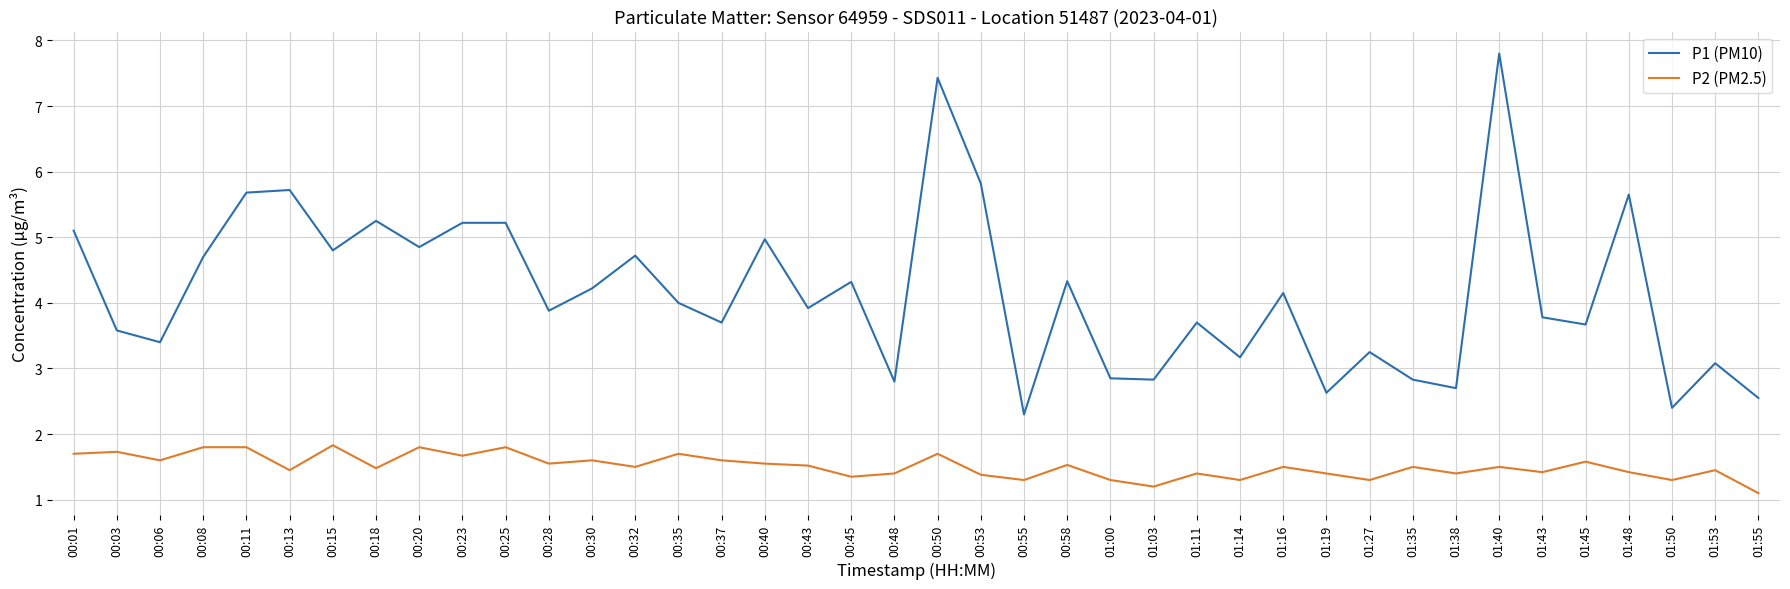

At which label is P2 (PM2.5) closest to 1?

01:55